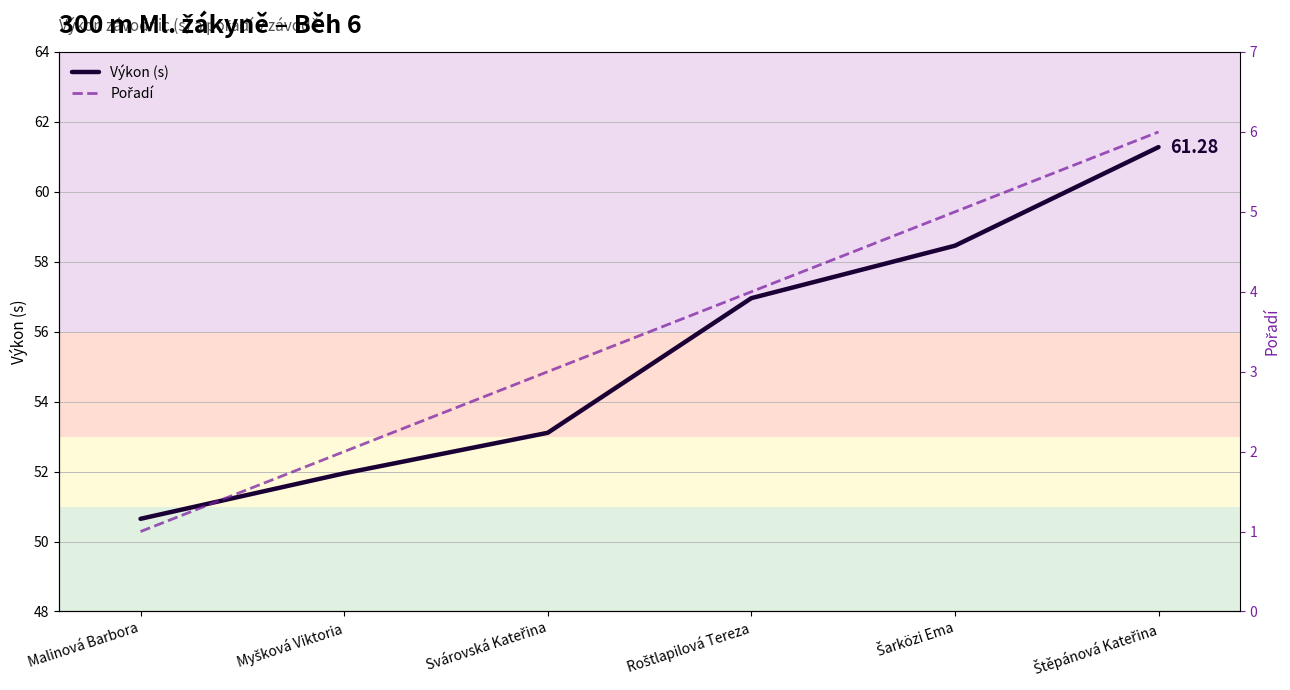

What is the total value across all series at Šarközi Ema?

63.5